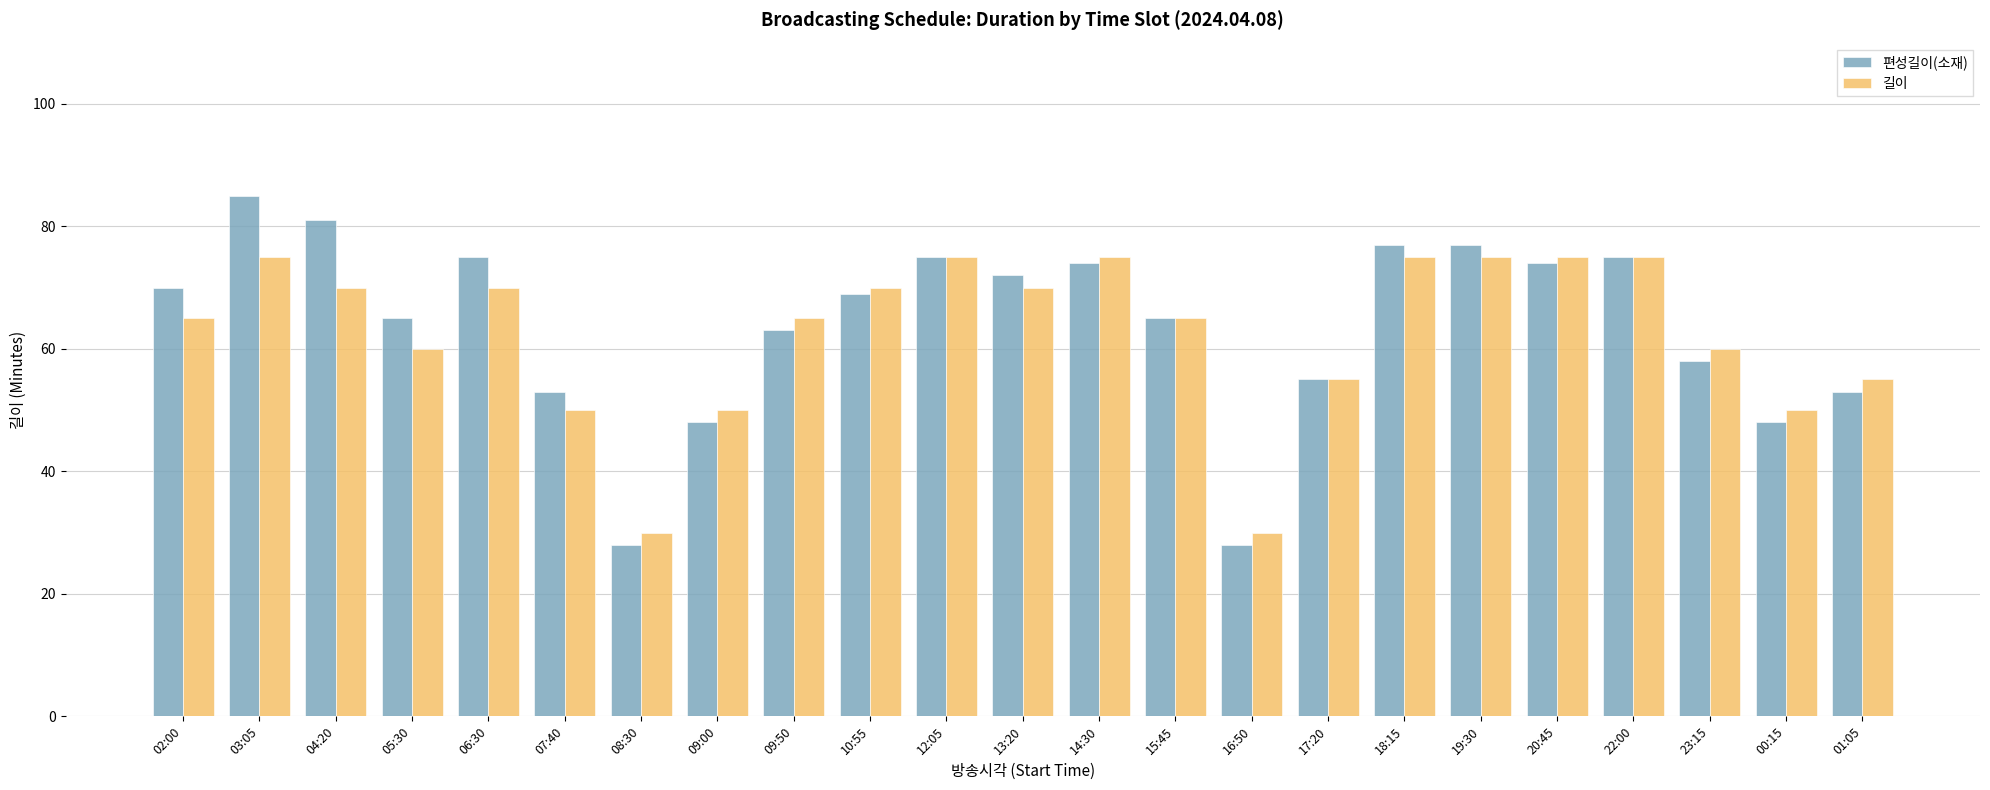

What is the sum of the 편성길이(소재) values at 04:20 and 07:40?

134